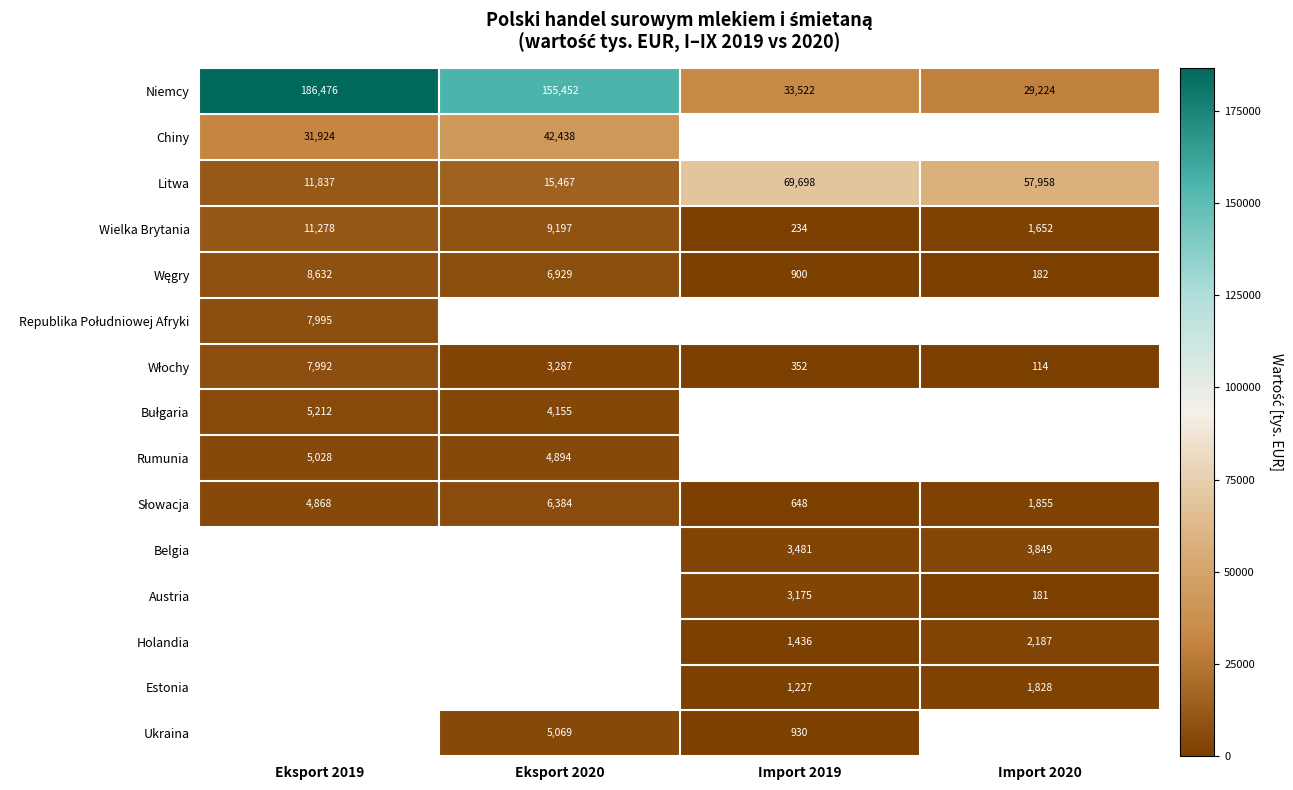

The Wielka Brytania series shows 2894.7 at Import 2020. True or false?

False